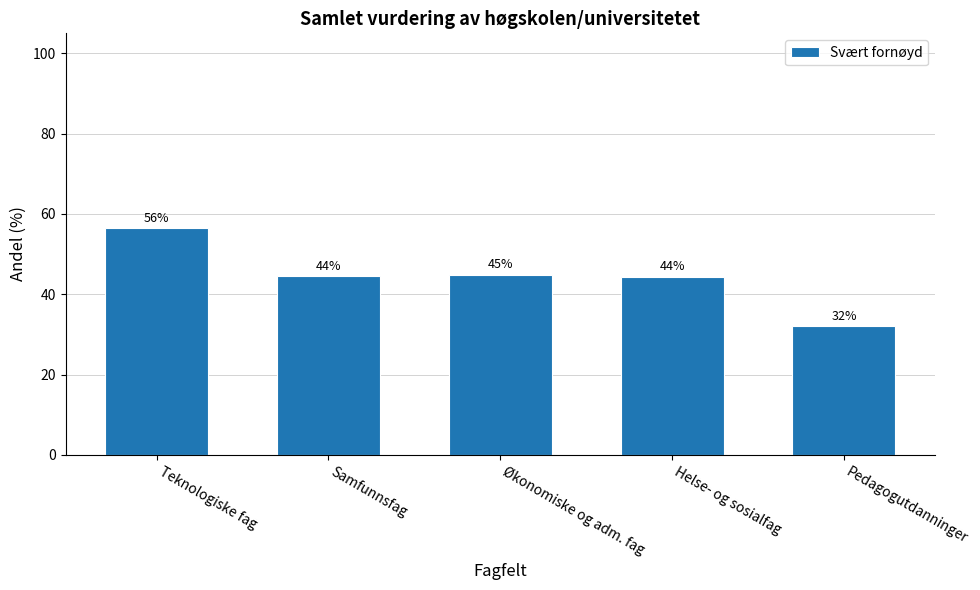

Does the chart contain any negative values?

No